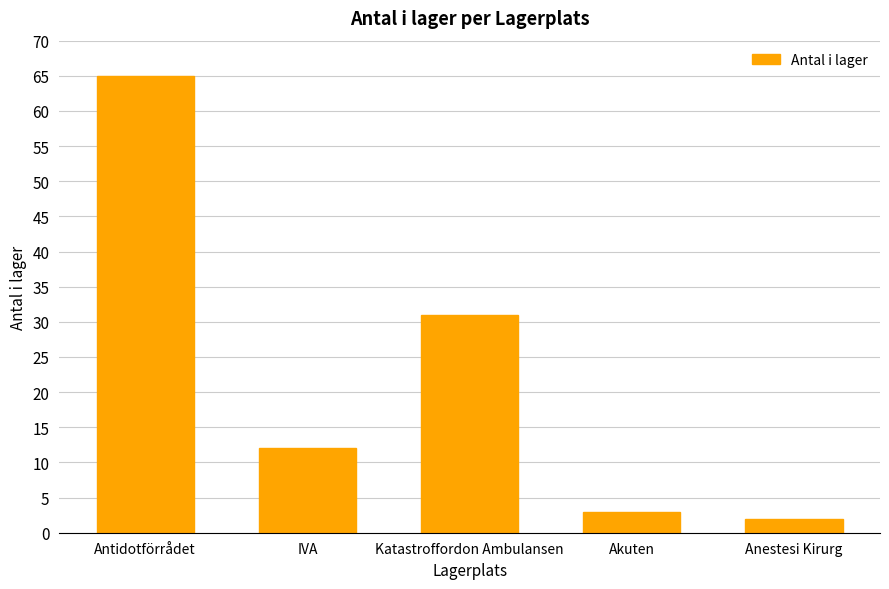

What is the label of the 2nd bar from the left?

IVA